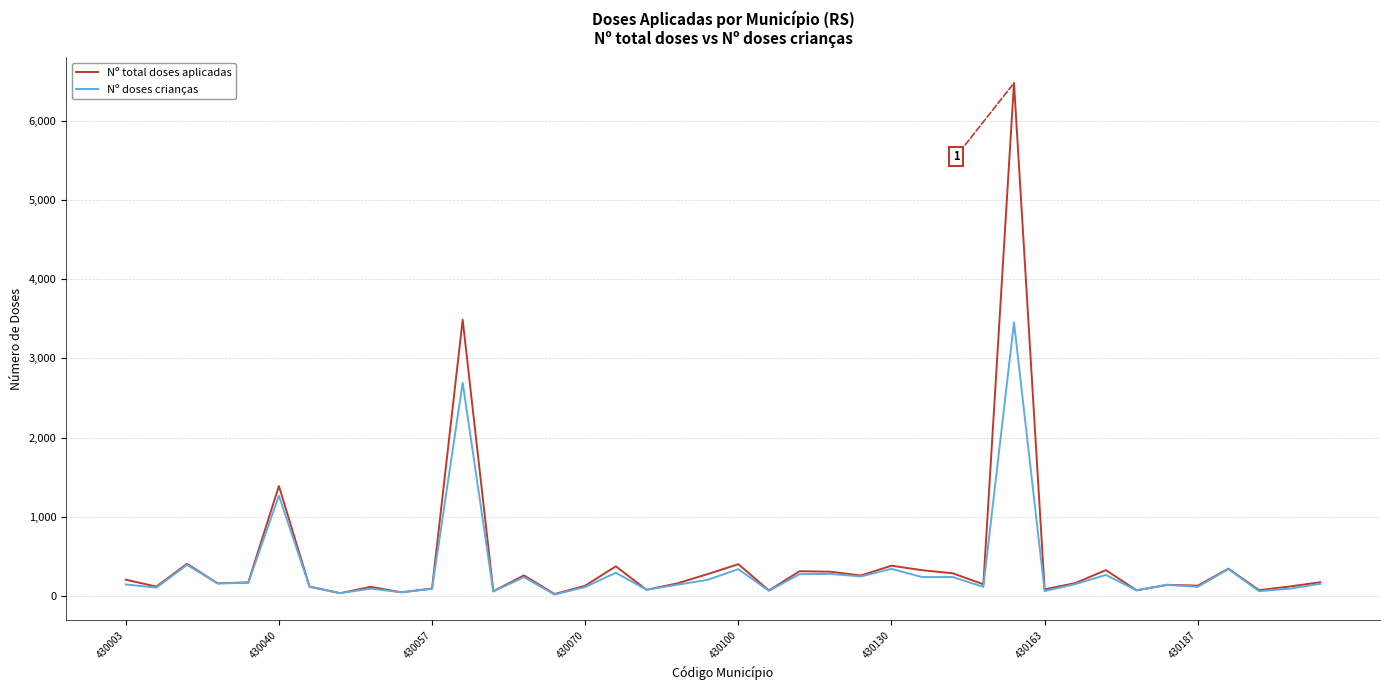

Which series has the largest range (max minus min)?

Nº total doses aplicadas